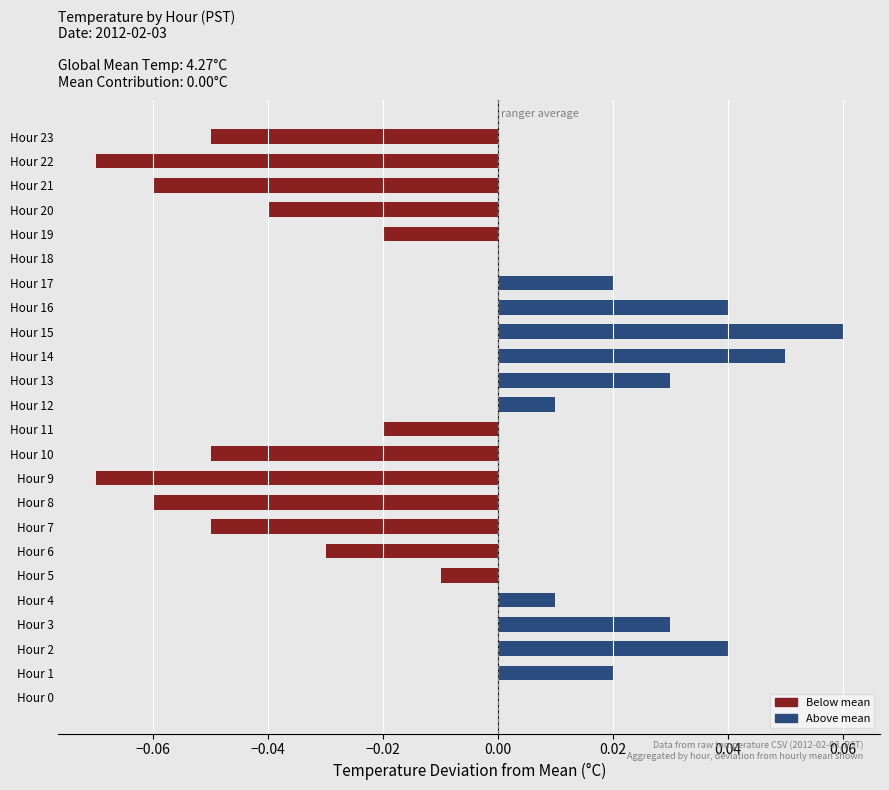

Which has a higher value, Hour 6 or Hour 21?

Hour 6